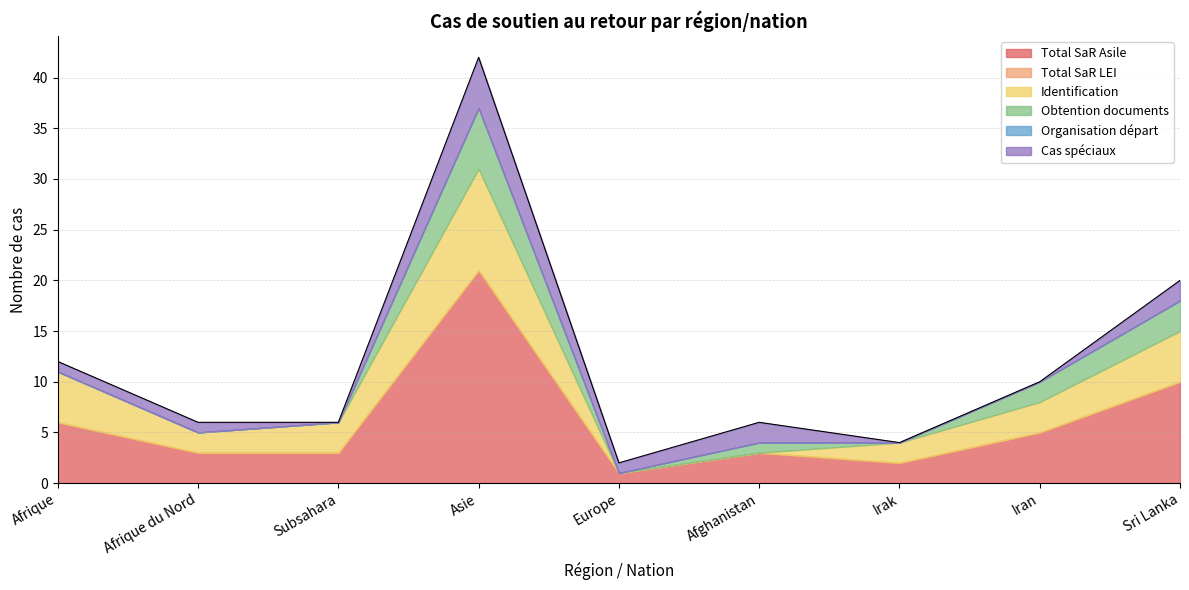

Does the chart display data point markers on the line(s)?

No